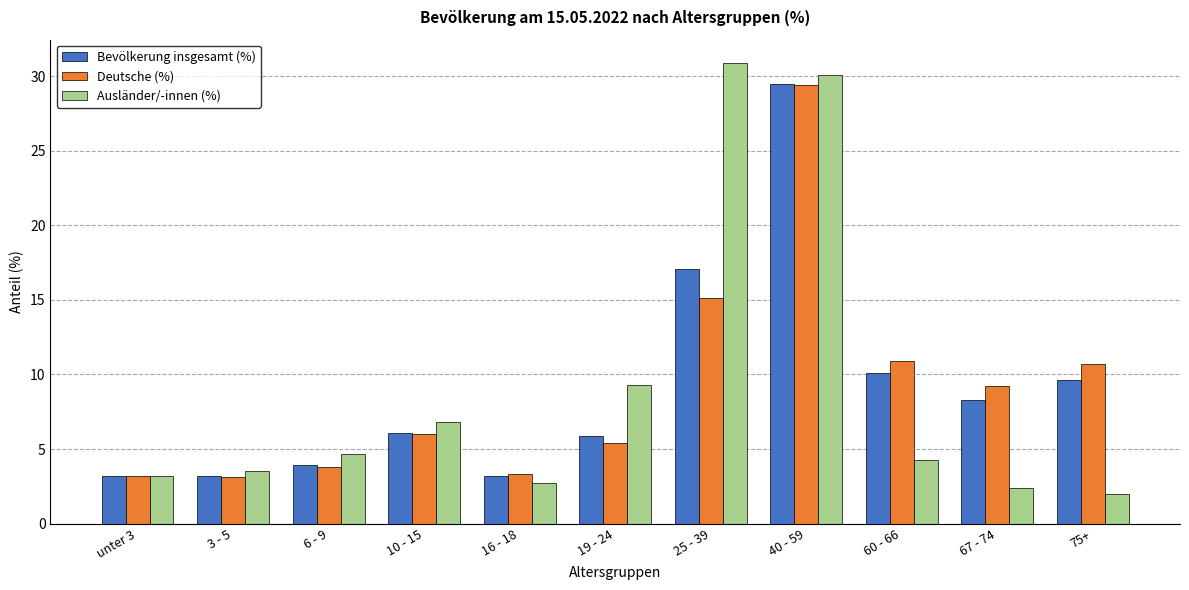

What is the difference between the Ausländer/-innen (%) values at 6 - 9 and 19 - 24?

4.6